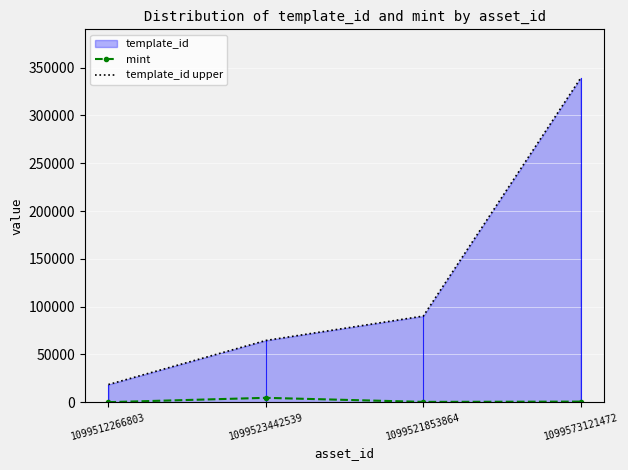

What is the spread (max minus min) of values at 1099512266803?

18440